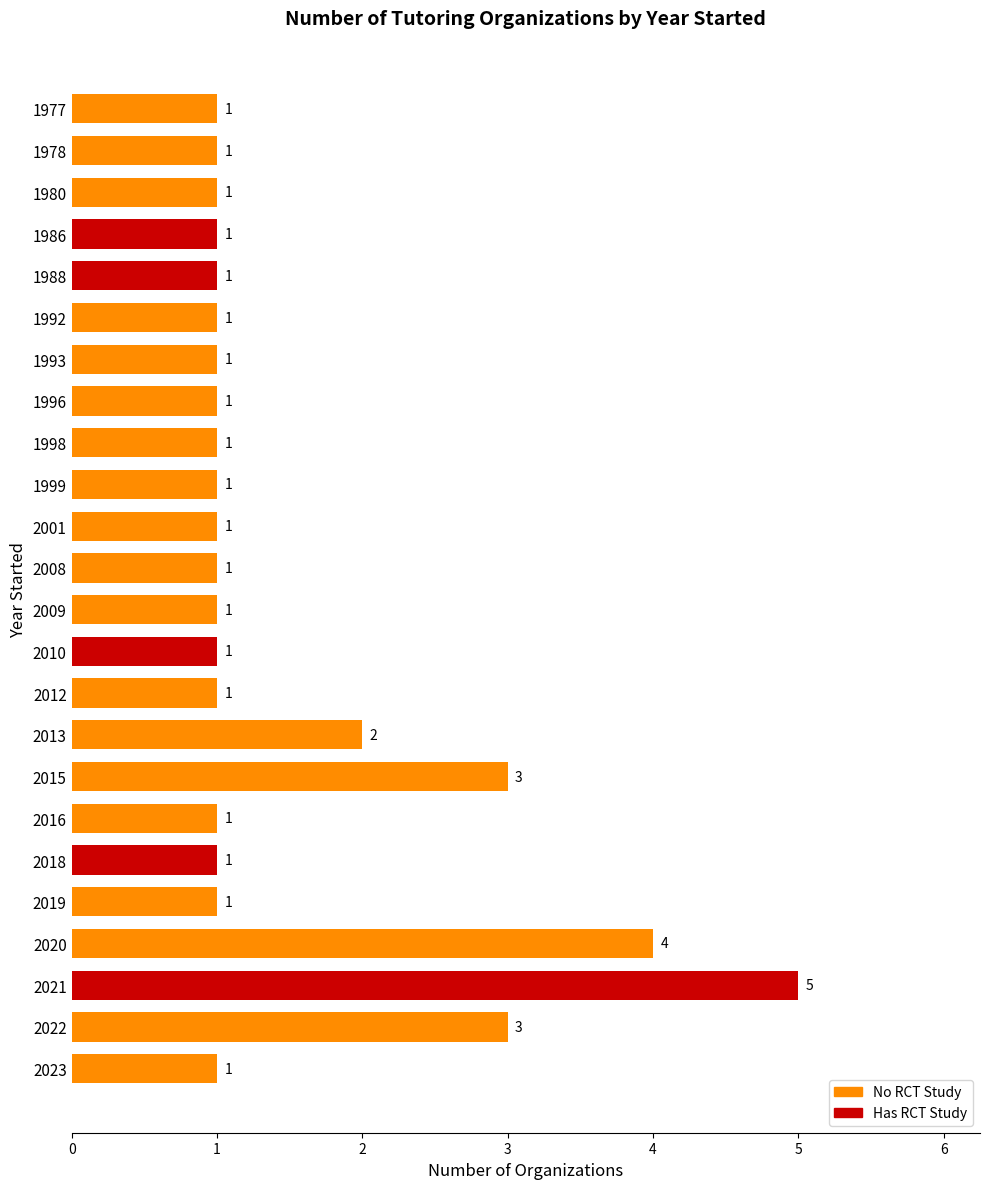

Is it true that the value at 2012 is 1?

True